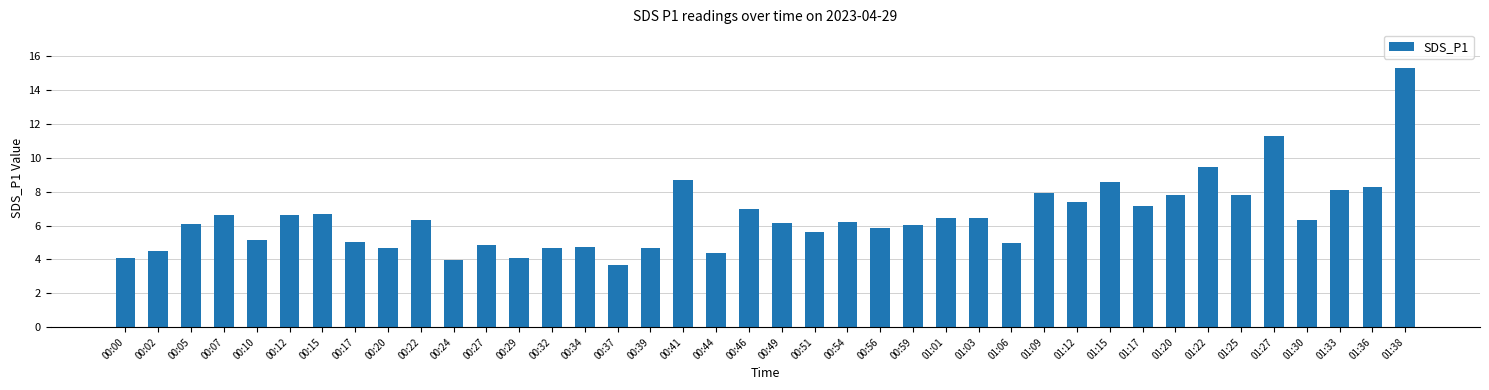

How many series are shown in this chart?

1